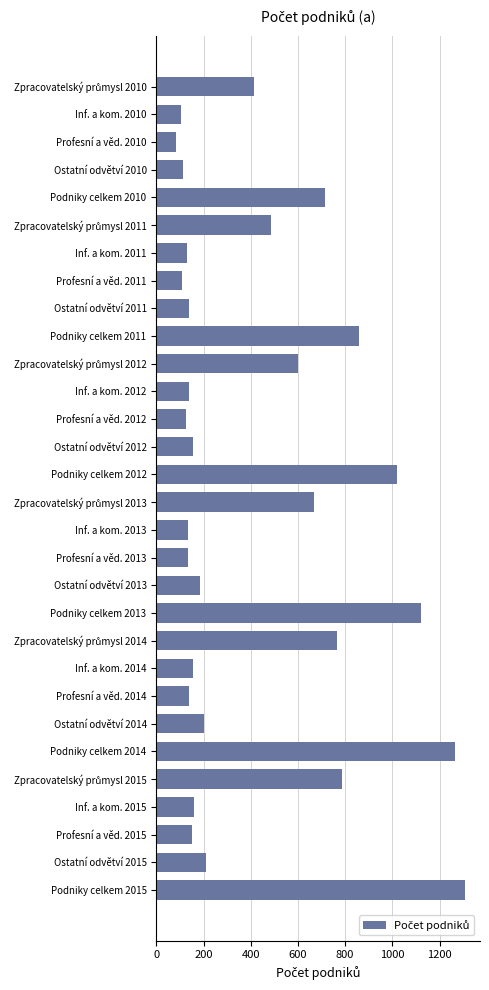

What is the average value?

419